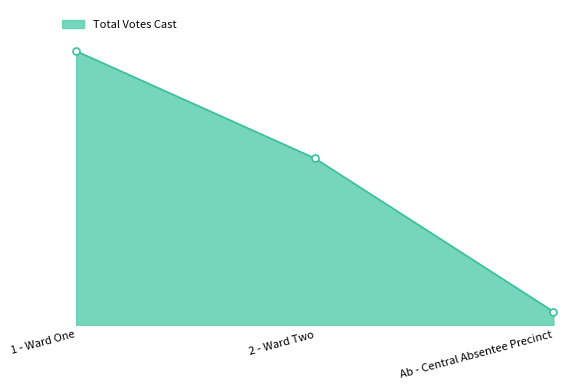

Does the chart have visible grid lines?

No